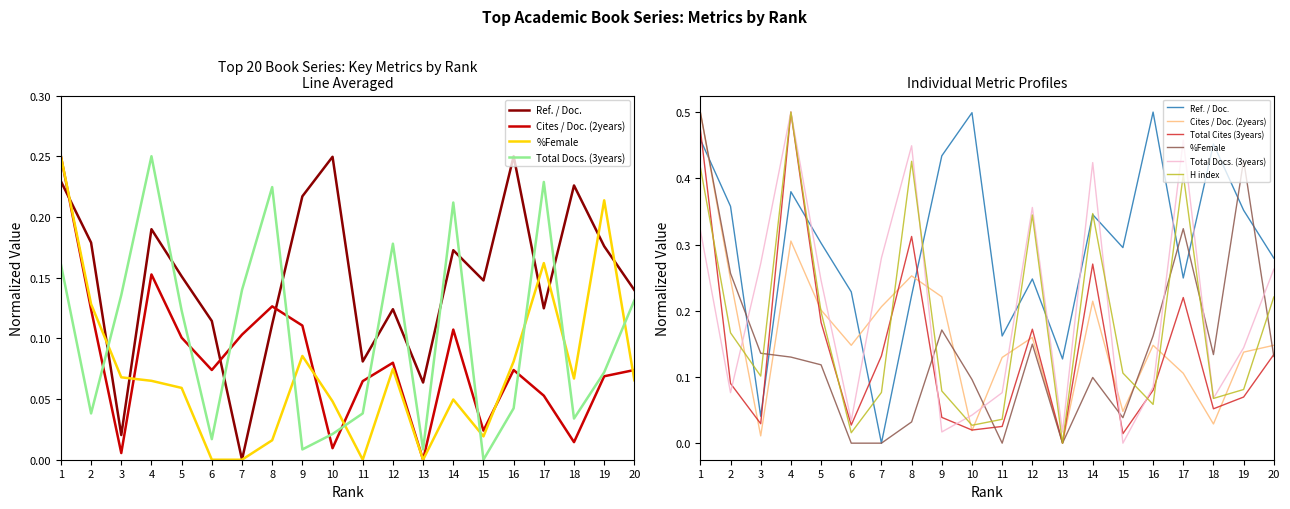

Is this an area chart (filled region under the line)?

No